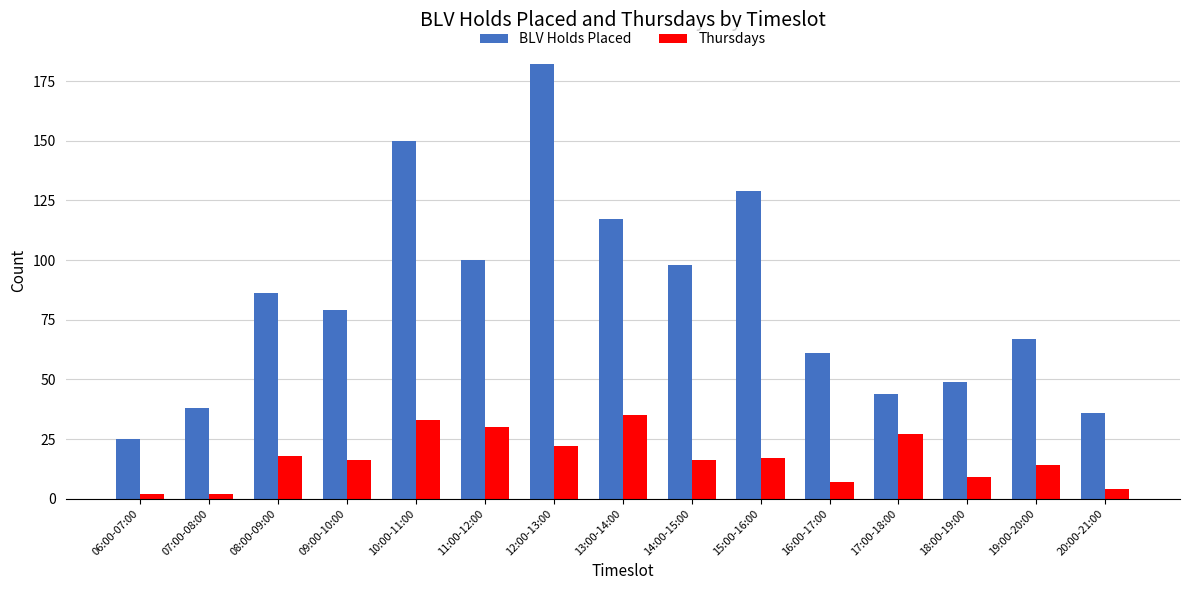

At which category is the sum across all series the highest?

12:00-13:00